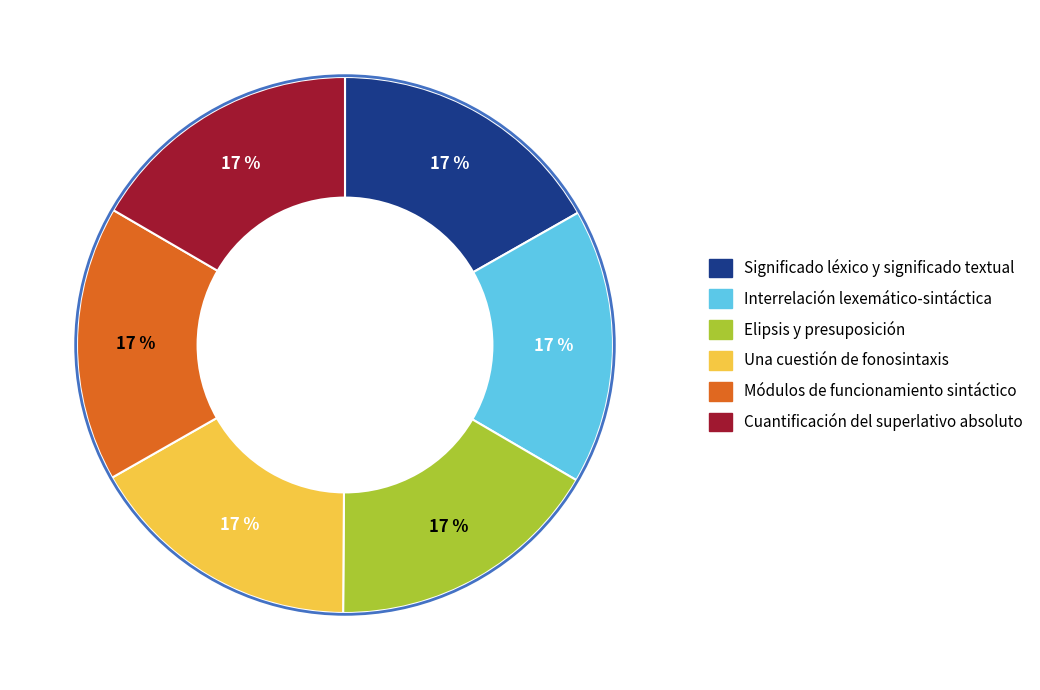

Is there any slice that represents more than half of the pie?

No